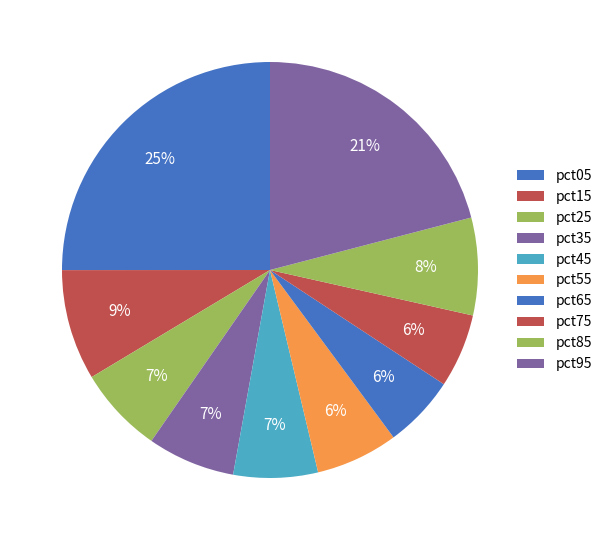

How many segments does this pie chart have?

10